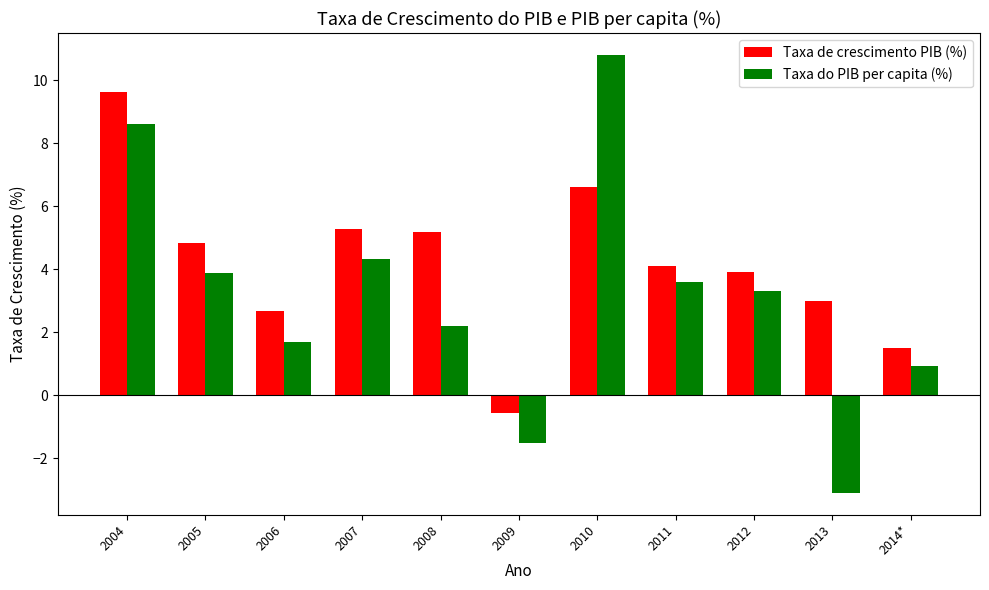

Reading left to right, extract all data points from this chart.

Taxa de crescimento PIB (%): 2004=9.6	2005=4.8	2006=2.7	2007=5.3	2008=5.2	2009=-0.6	2010=6.6	2011=4.1	2012=3.9	2013=3.0	2014*=1.5
Taxa do PIB per capita (%): 2004=8.6	2005=3.9	2006=1.7	2007=4.3	2008=2.2	2009=-1.5	2010=10.8	2011=3.6	2012=3.3	2013=-3.1	2014*=0.9